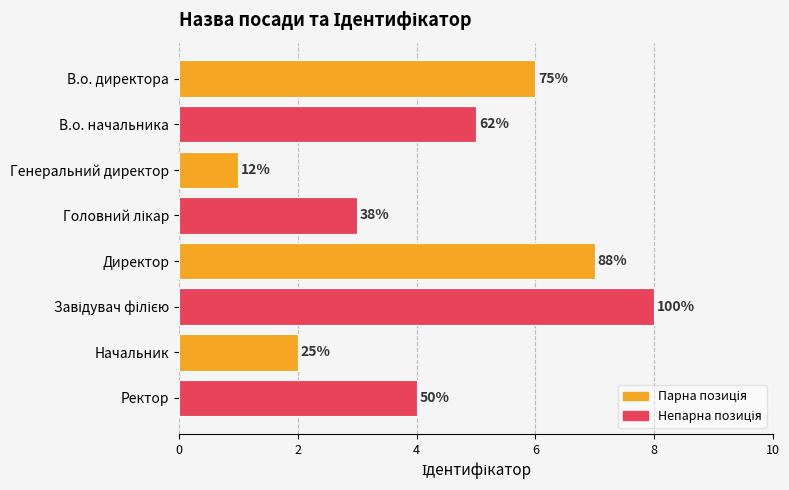

How many bars are there in total?

8